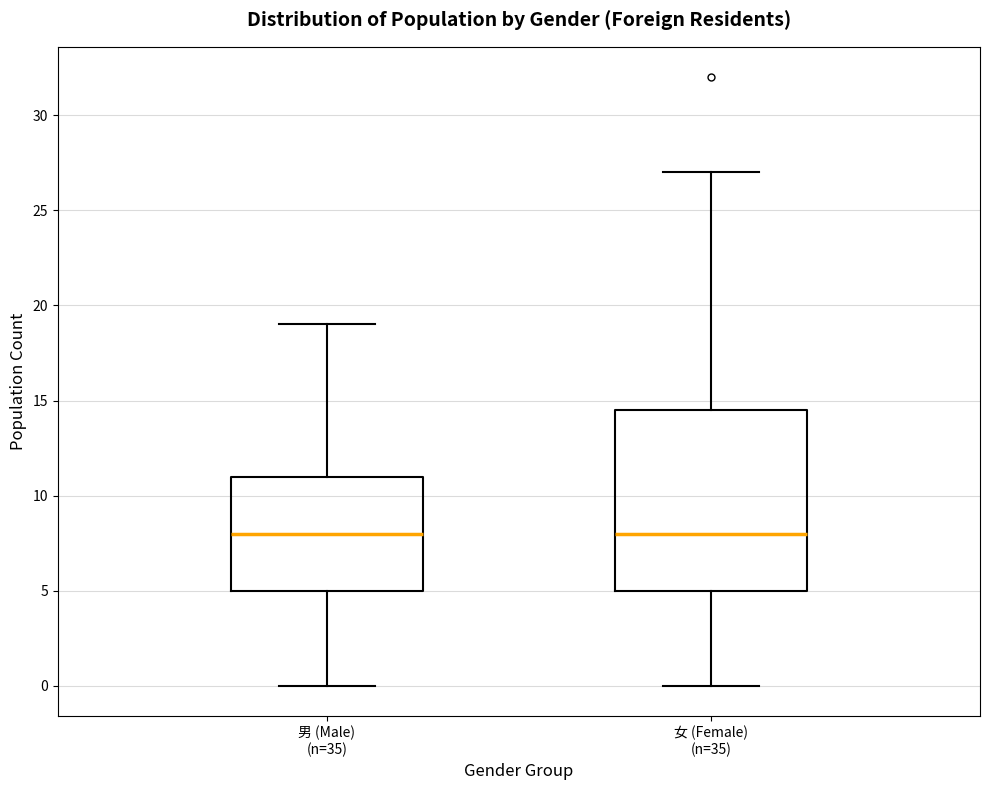

Reading left to right, read every box against the y-axis: the position of its median line, the range the box covers, and the ends of its whiskers. The values are not printed on the chart, so give them approximately, as read against the axis.

男 (Male) (n=35): median 8.0, box 5.0 to 11.0, whiskers 0.0 to 19.0
女 (Female) (n=35): median 8.0, box 5.0 to 14.5, whiskers 0.0 to 27.0